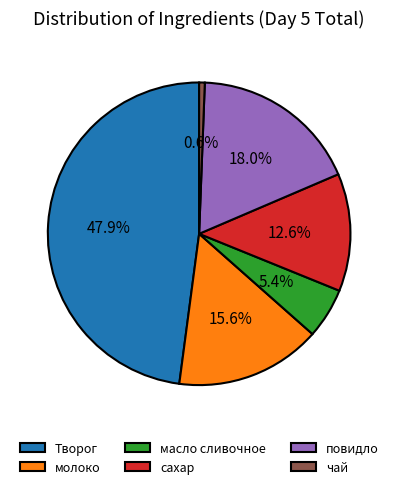

Does молоко represent more than half of the total?

No